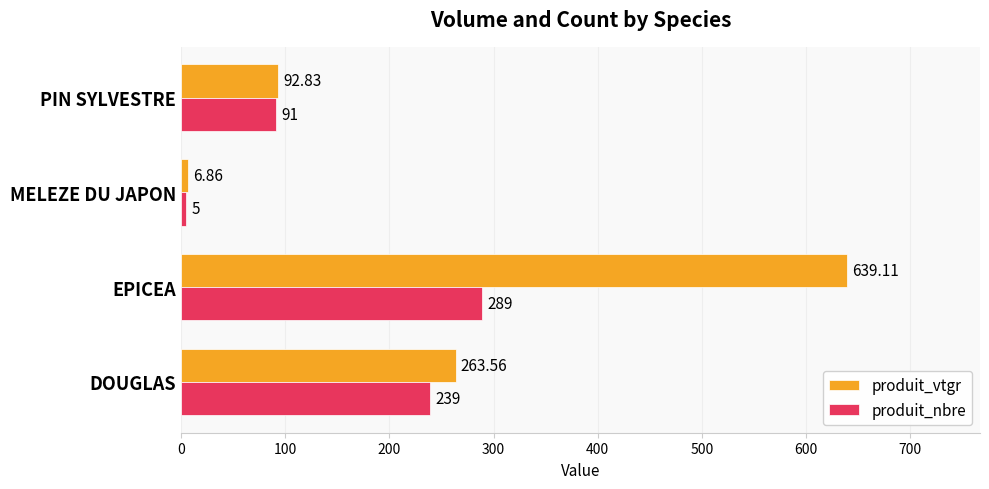

At which label does produit_nbre reach its peak?

EPICEA